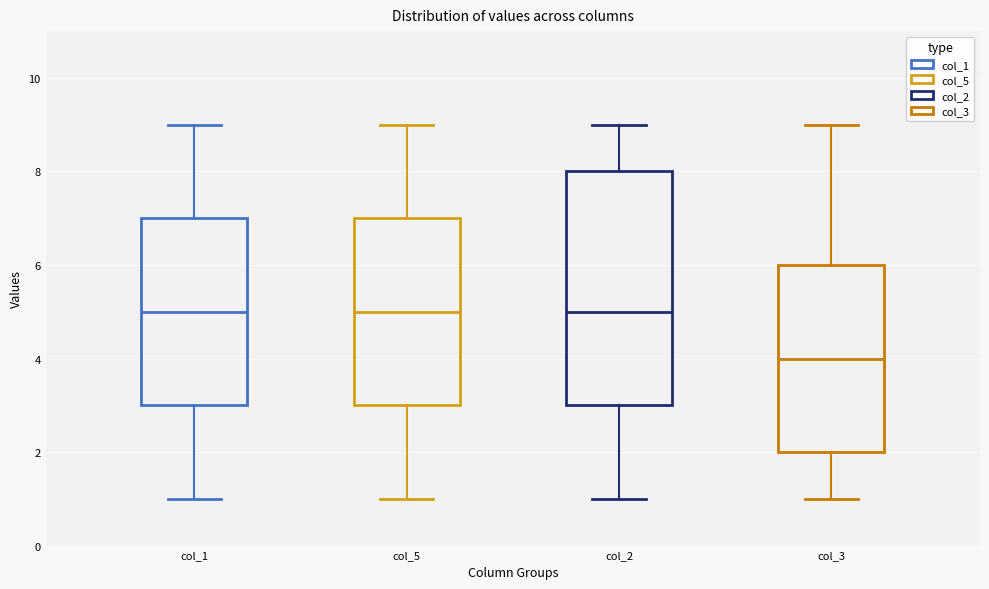

Where is the upper edge of the box for col_2 on the y-axis? The values are not printed on the chart, so give them approximately, as read against the axis.

8